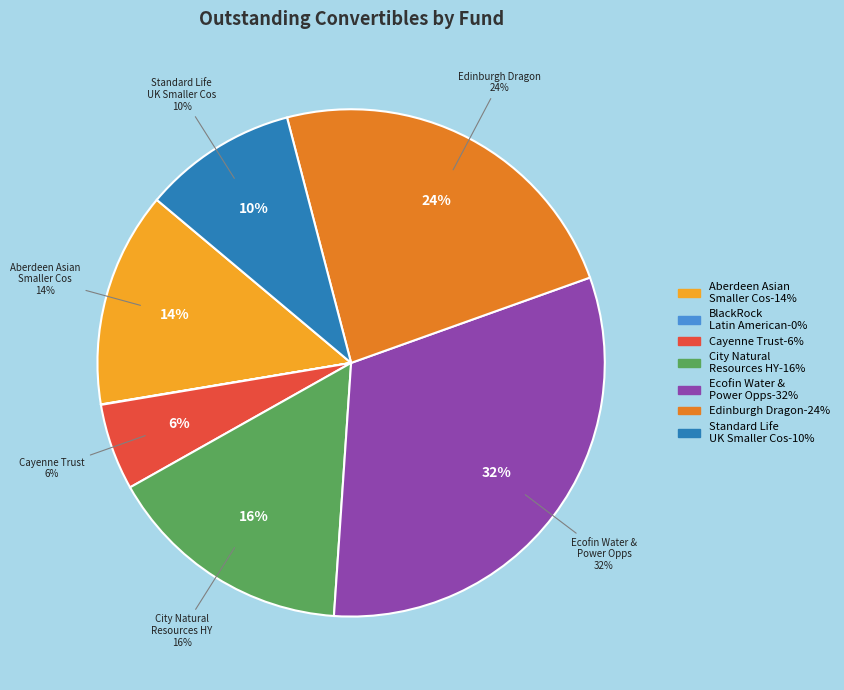

Which has a higher value, Edinburgh Dragon or BlackRock Latin American?

Edinburgh Dragon